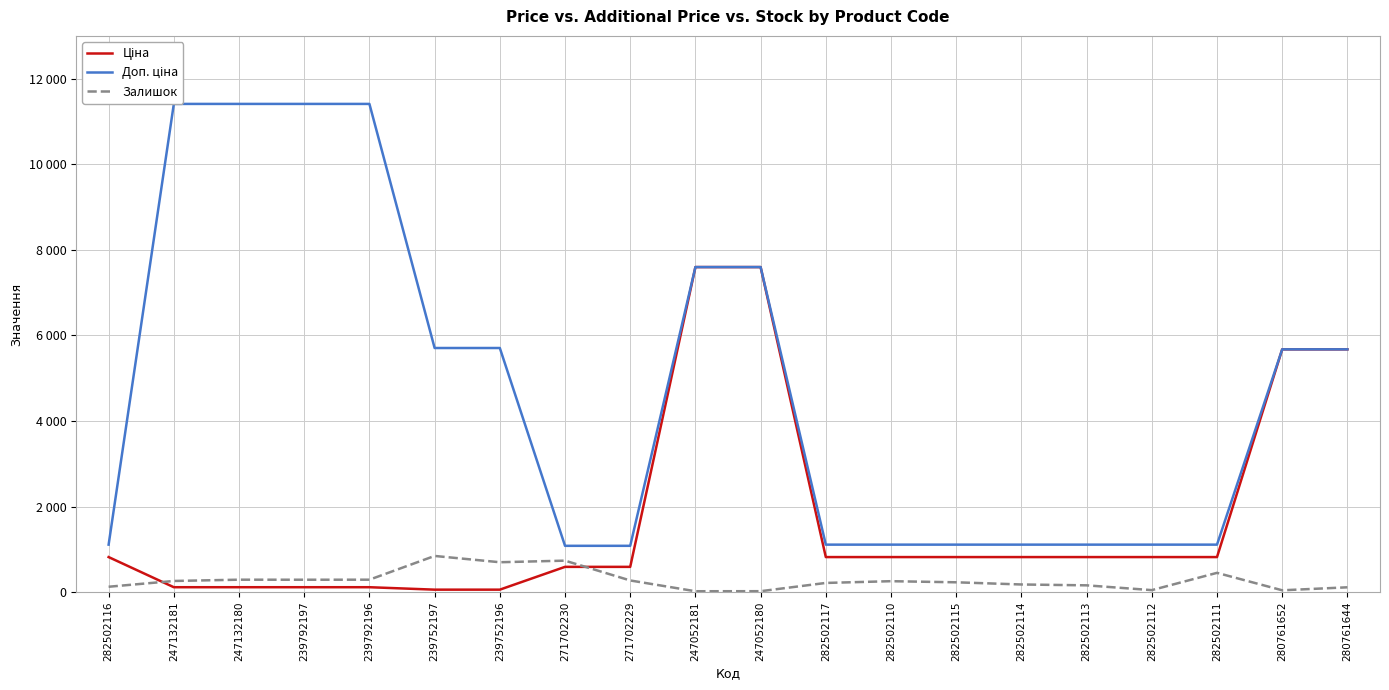

Rank the series at 239752197 from lowest to highest value.

Ціна, Залишок, Доп. ціна